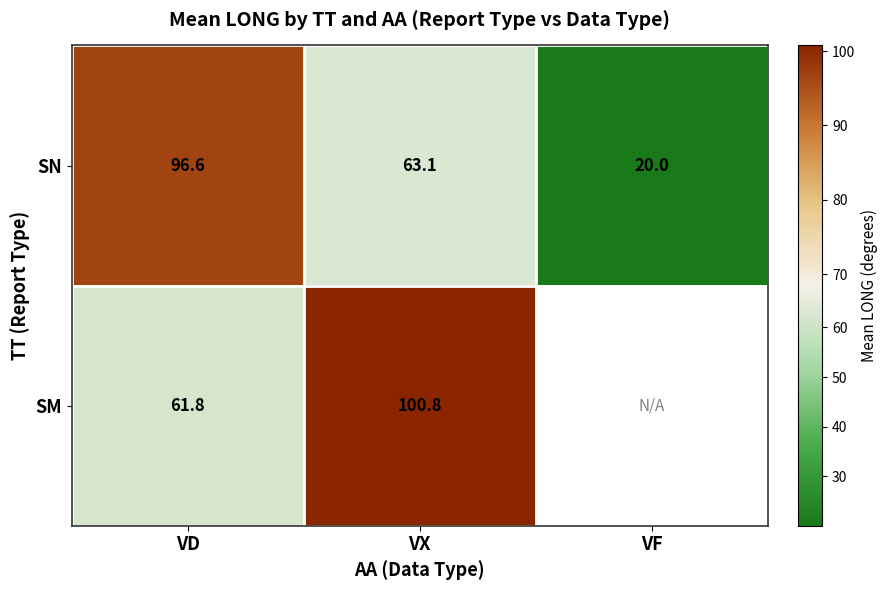

Which has a higher value, VF or VX?

VX